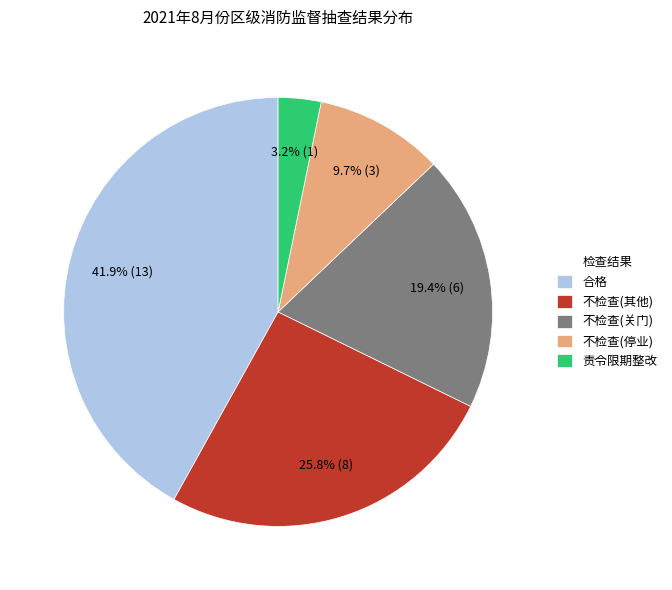

To the nearest percent, what portion does 不检查(其他) represent?

26%